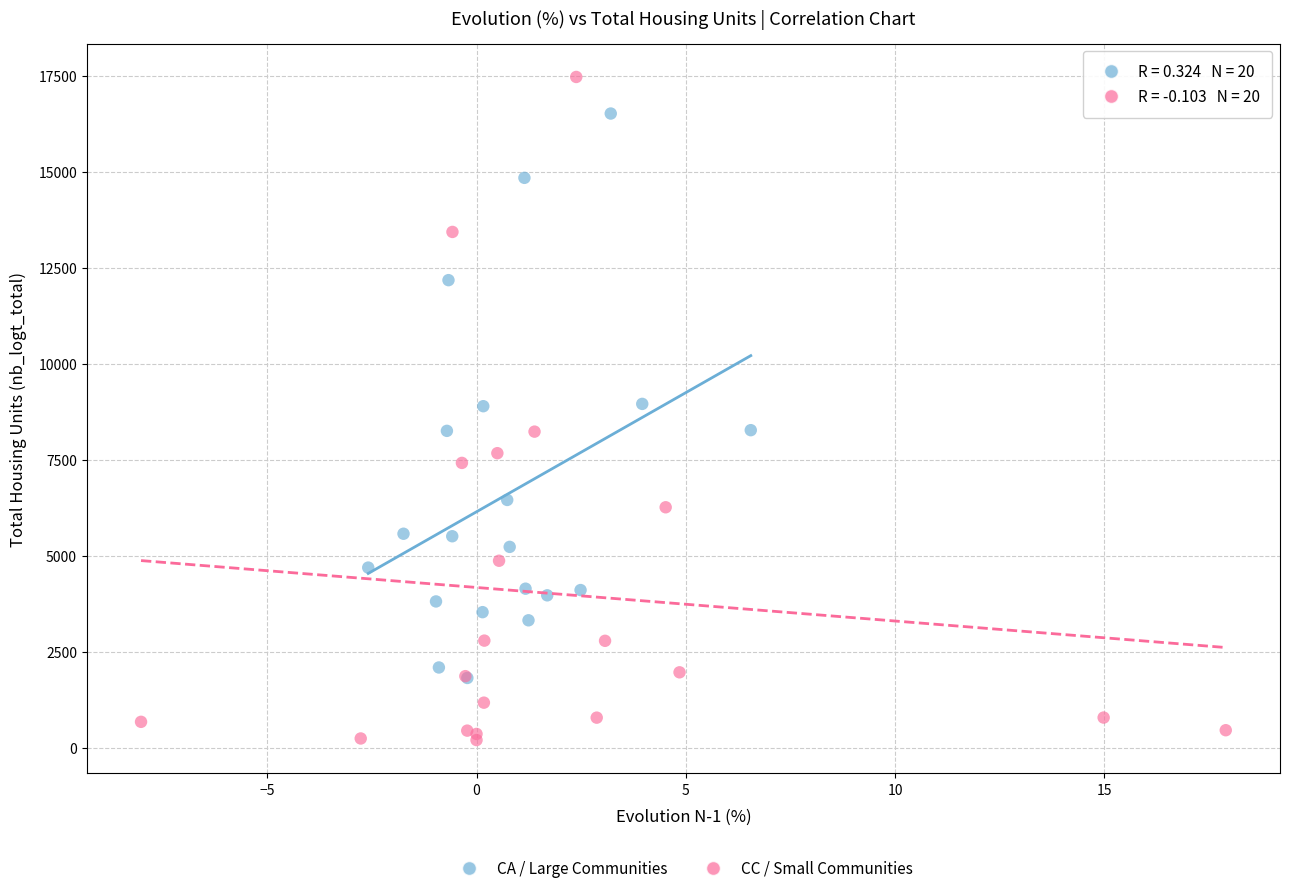

Which series reaches the minimum Y coordinate?

CC / Small Communities